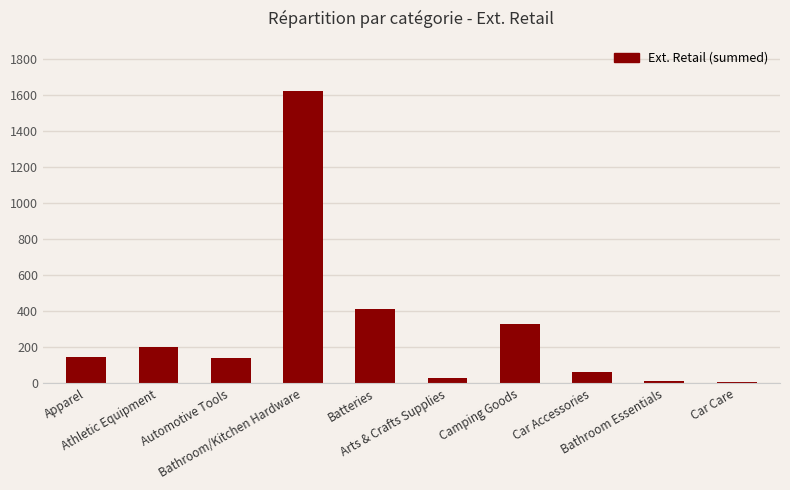

What is the sum of all values?

2965.3